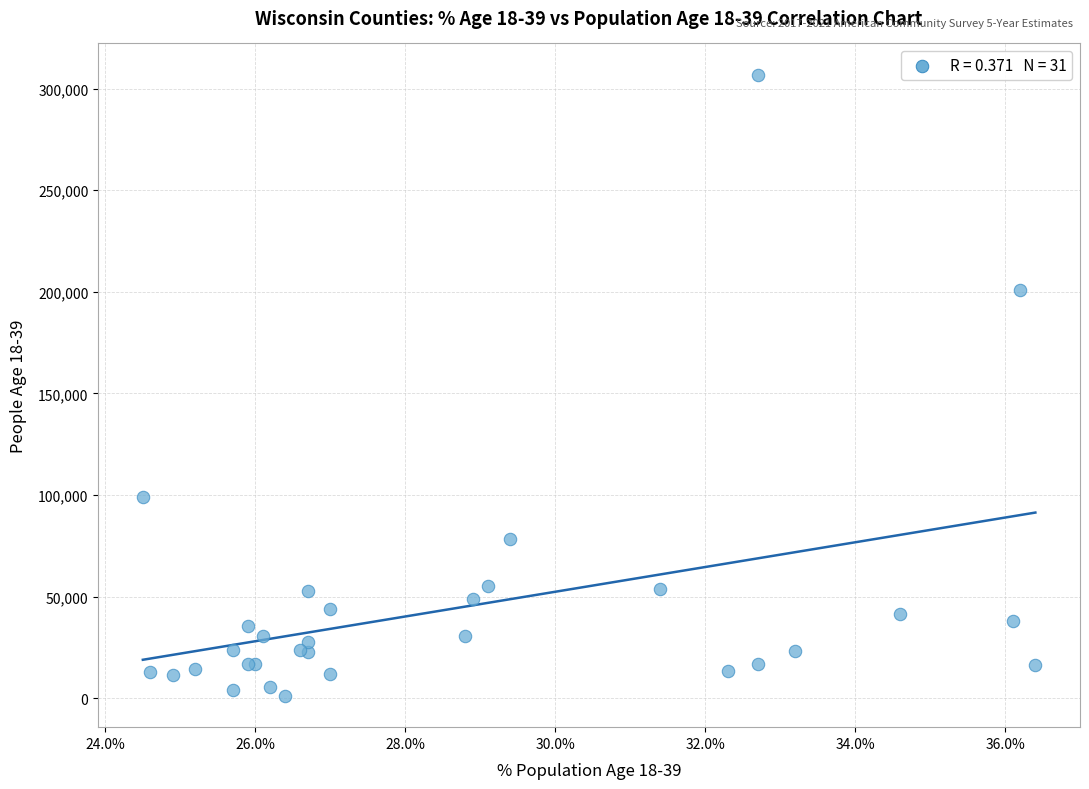

What Y value in the scatter plot is closest to 154027?

200964